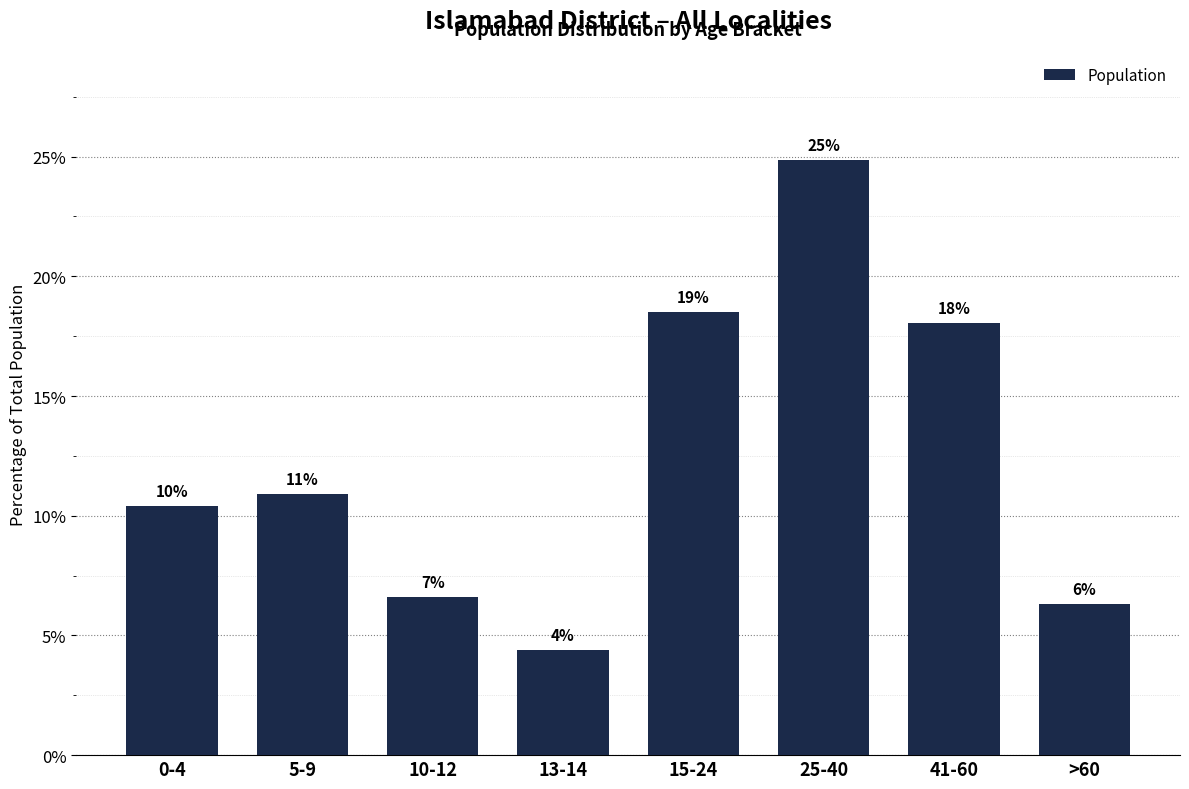

Does the chart contain any negative values?

No